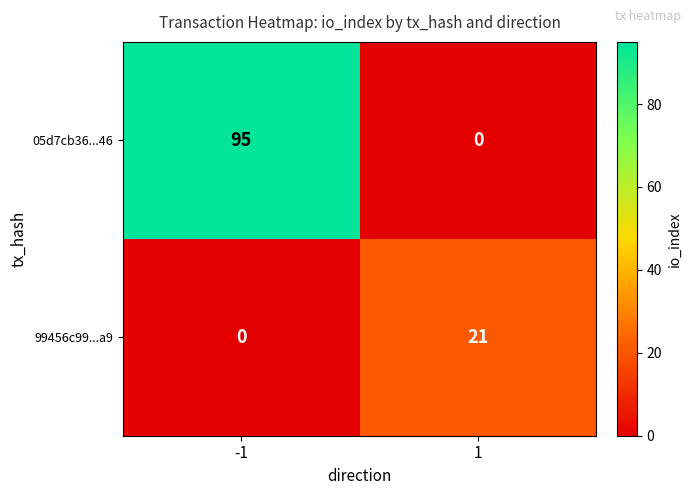

Which series has the largest total across all categories?

05d7cb36...46